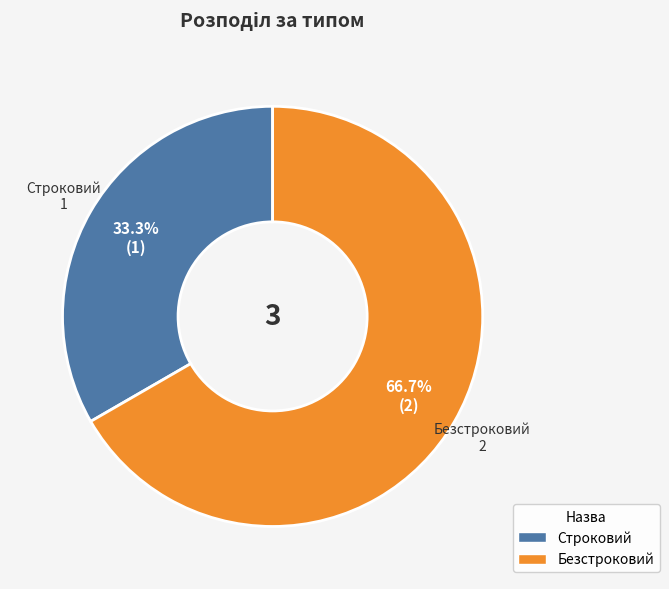

How many slices are in this pie chart?

2